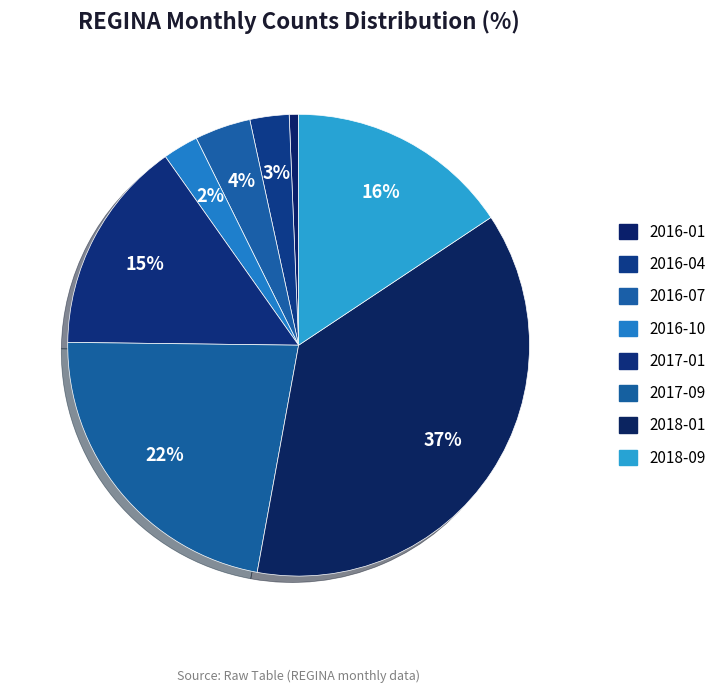

To the nearest percent, what is the difference between the 2016-10 and 2016-01 slice percentages?

2%